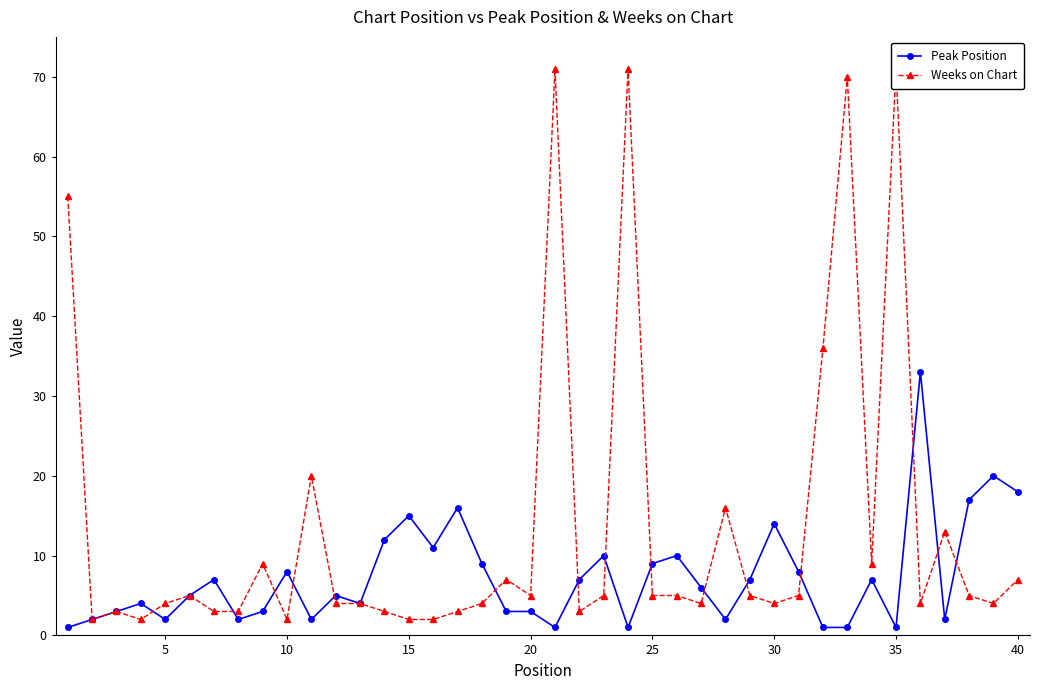

What is the highest value of the Peak Position series?

33